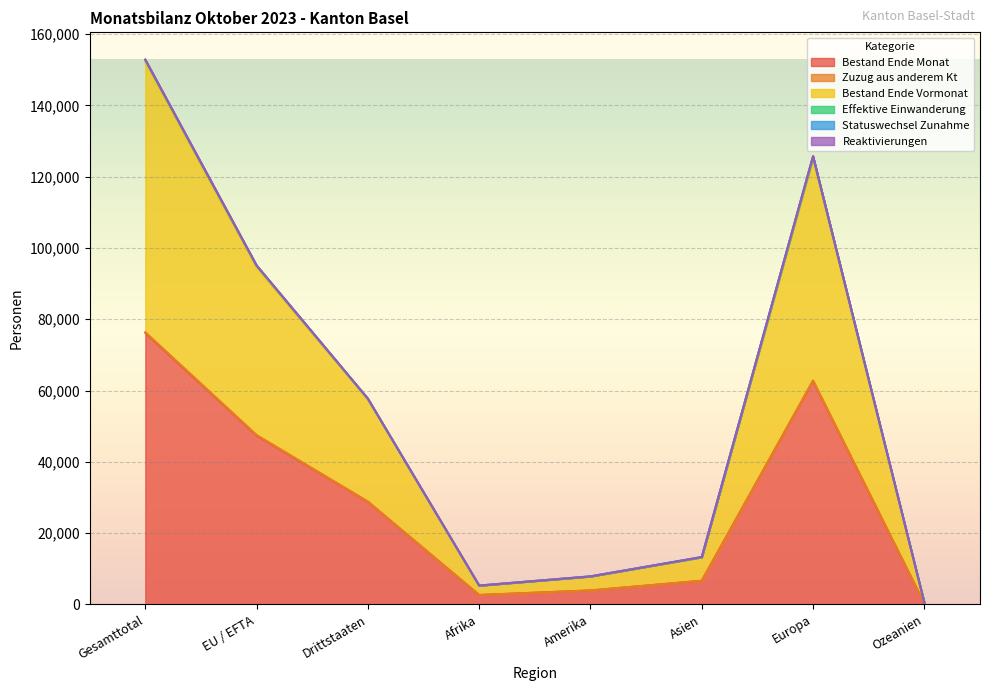

At which category is the sum across all series the highest?

Gesamttotal